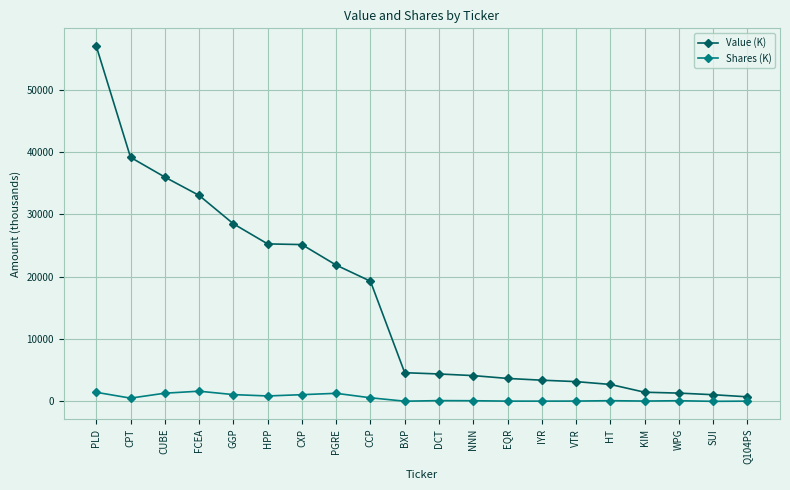

Between CUBE and Q104PS, which series saw the biggest shift?

Value (K)